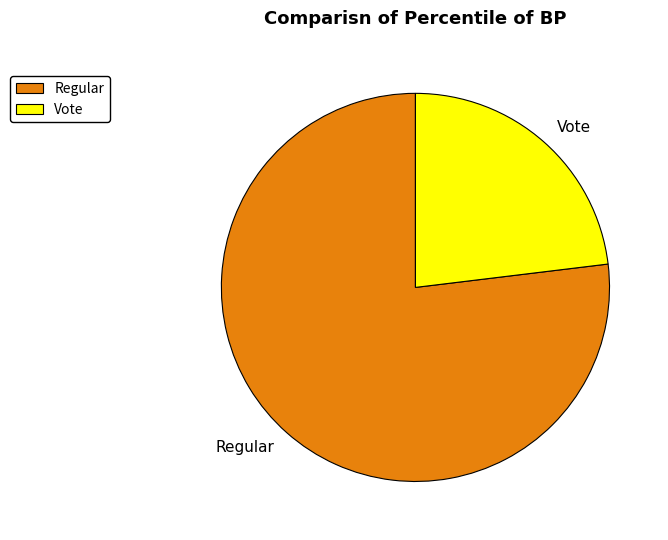

Which has a higher value, Regular or Vote?

Regular